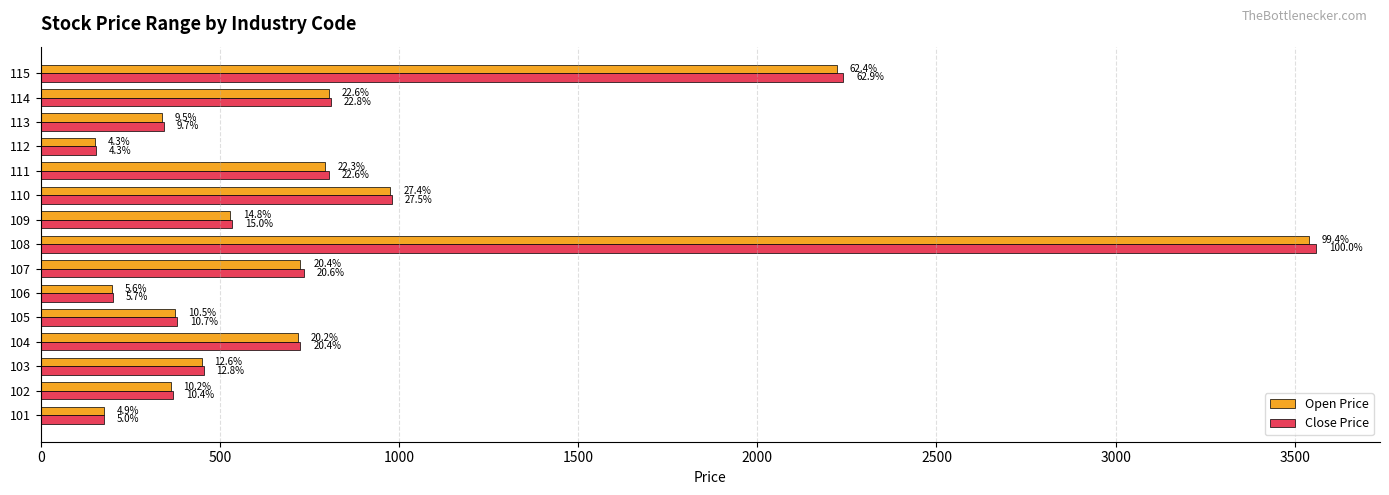

What are all the series names shown in the legend?

Open Price, Close Price